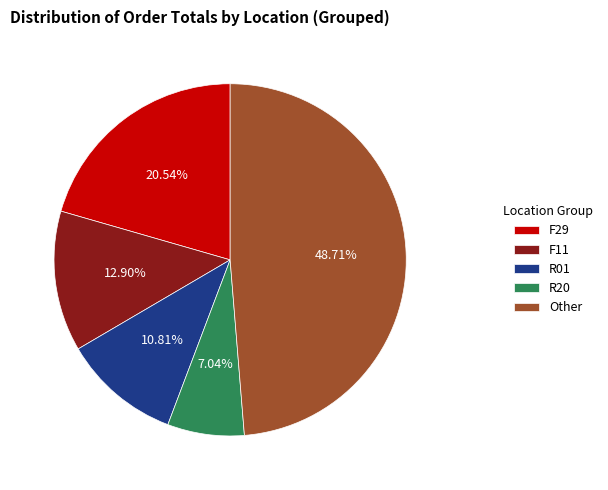

Rank the categories by value from highest to lowest.

Other, F29, F11, R01, R20